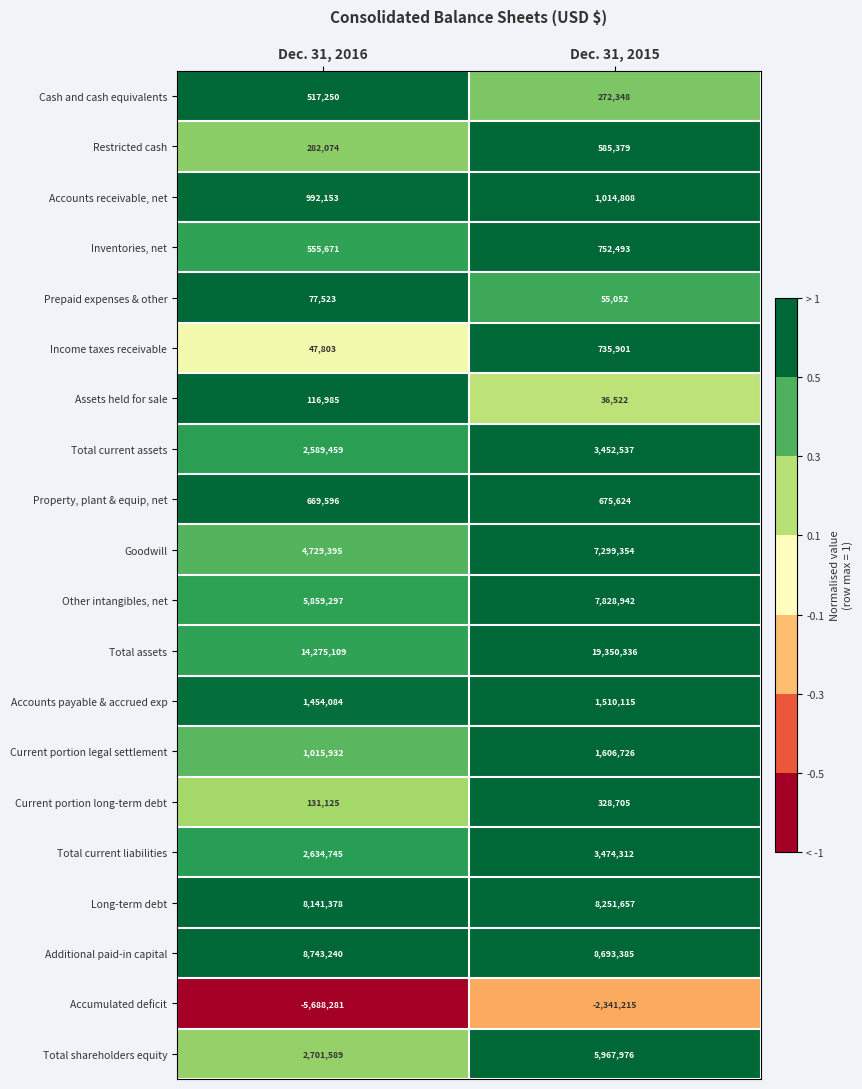

Is it true that Goodwill equals 1906588 at Dec. 31, 2016?

False